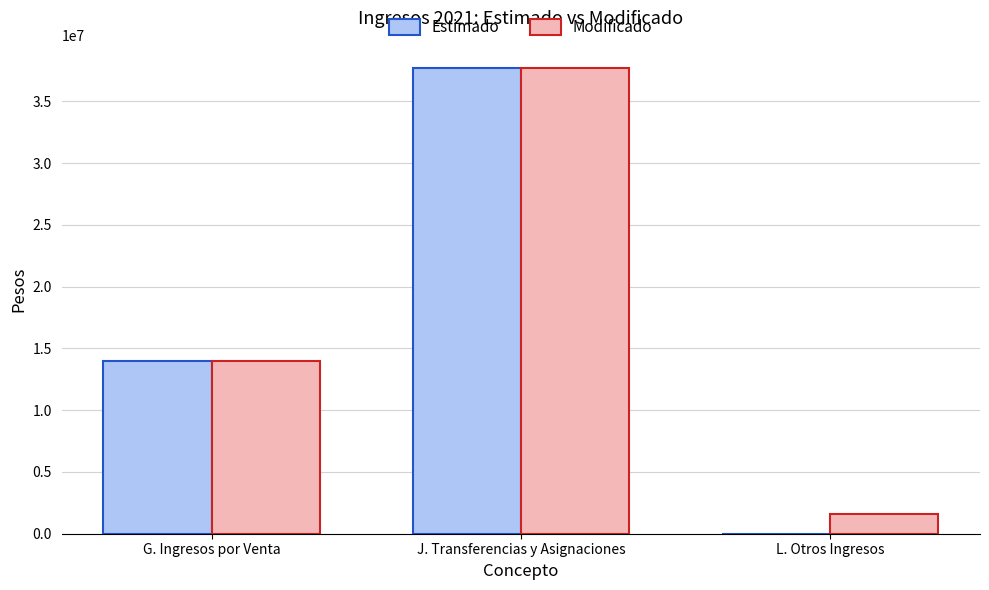

Is it true that Estimado equals 37687143.0 at J. Transferencias y Asignaciones?

True